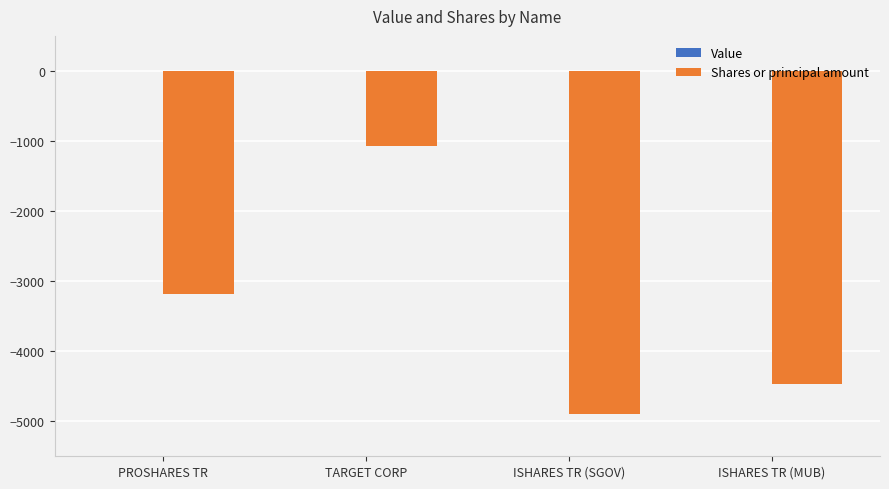

Where is the data nearest to the value -2980?

PROSHARES TR